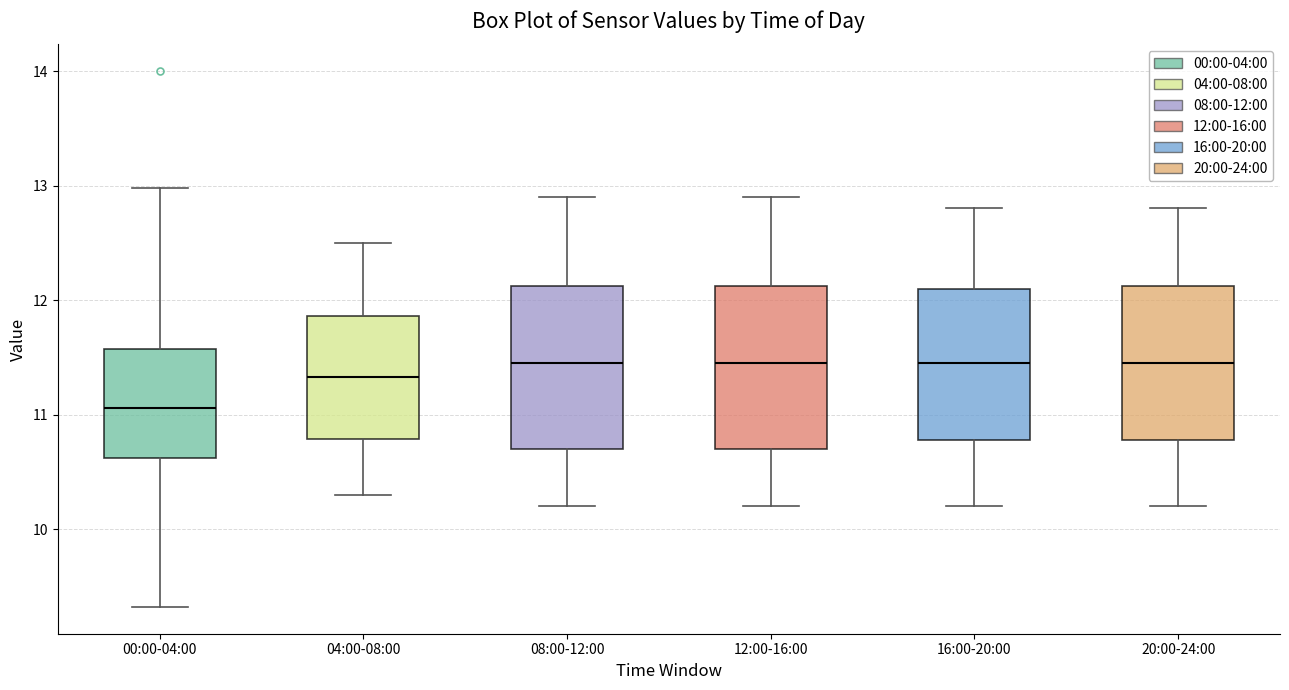

Reading left to right, read every box against the y-axis: the position of its median line, the range the box covers, and the ends of its whiskers. The values are not printed on the chart, so give them approximately, as read against the axis.

00:00-04:00: median 11.1, box 10.6 to 11.6, whiskers 9.3 to 13.0
04:00-08:00: median 11.3, box 10.8 to 11.9, whiskers 10.3 to 12.5
08:00-12:00: median 11.5, box 10.7 to 12.1, whiskers 10.2 to 12.9
12:00-16:00: median 11.5, box 10.7 to 12.1, whiskers 10.2 to 12.9
16:00-20:00: median 11.5, box 10.8 to 12.1, whiskers 10.2 to 12.8
20:00-24:00: median 11.5, box 10.8 to 12.1, whiskers 10.2 to 12.8